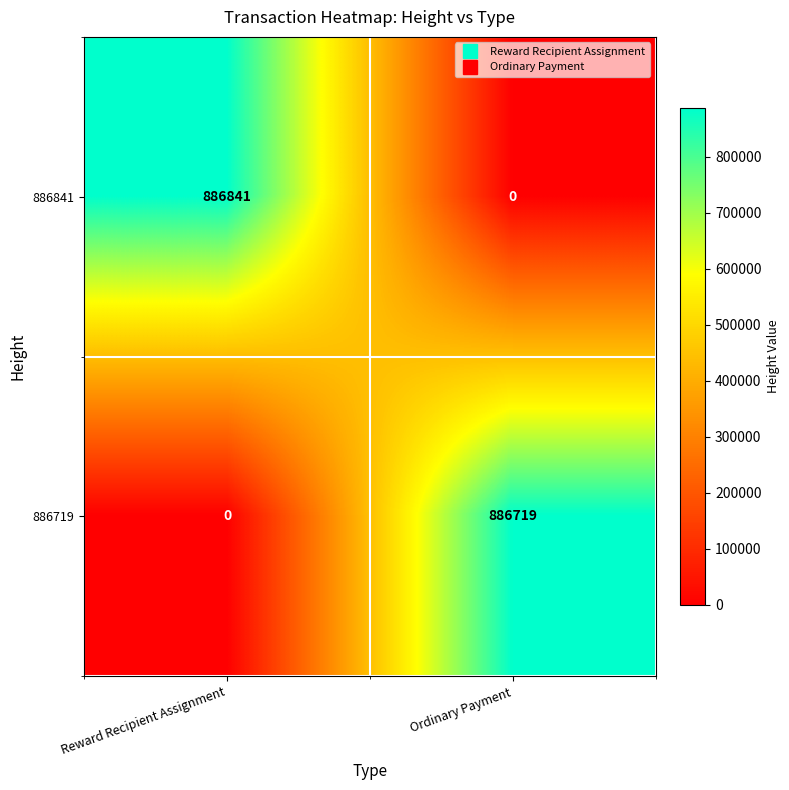

What is the difference between the maximum and minimum values in the 886719 series?

886719